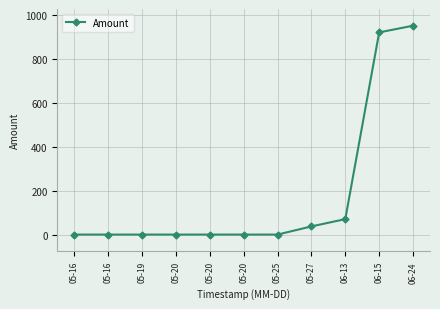

What is the change in value from 05-16 to 05-27?

+37.0